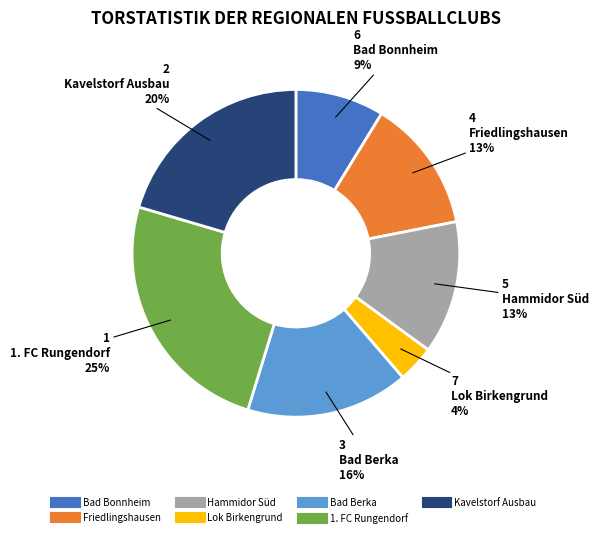

To the nearest percent, what is the difference between the largest and smallest slice percentages?

21%